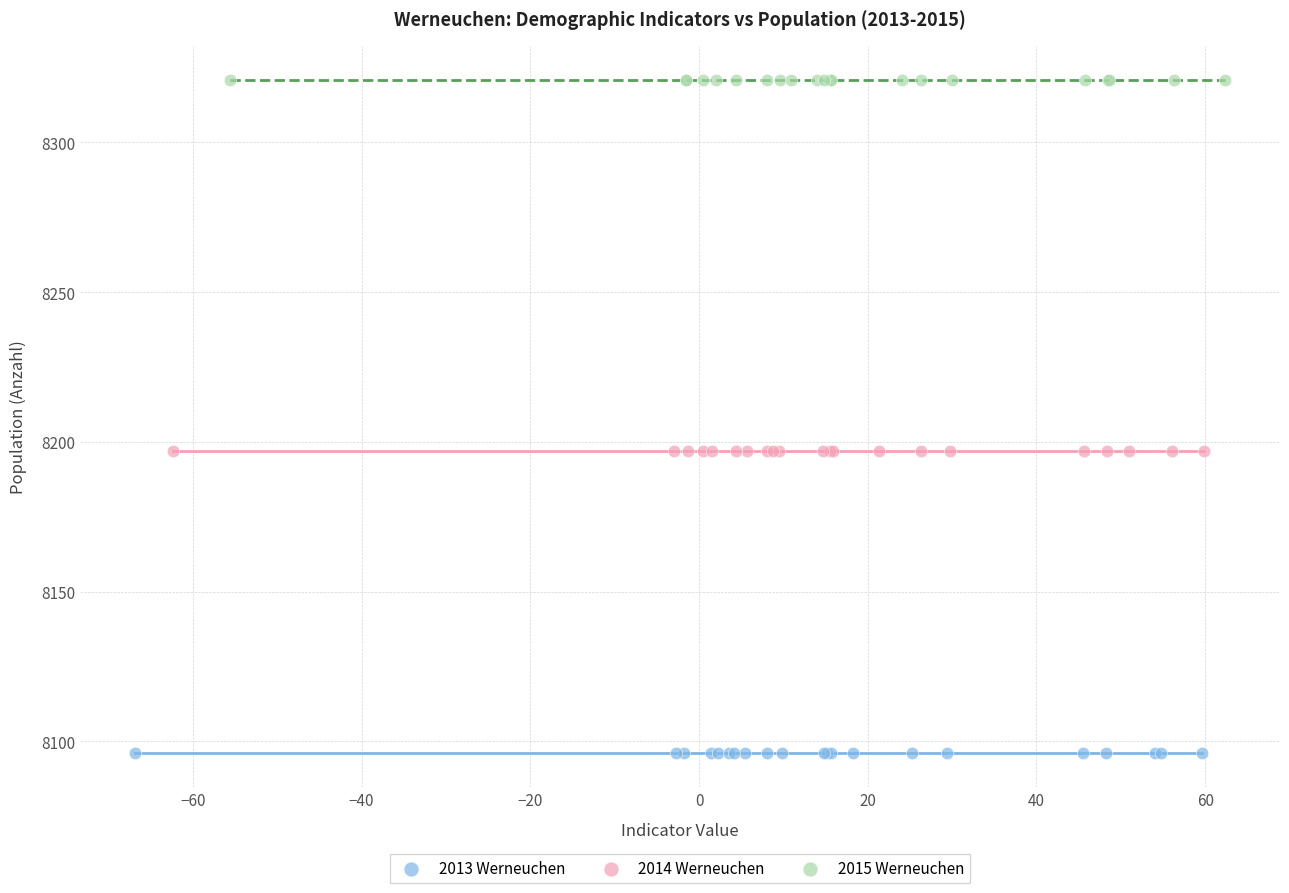

Which series contains the highest Y value?

2015 Werneuchen